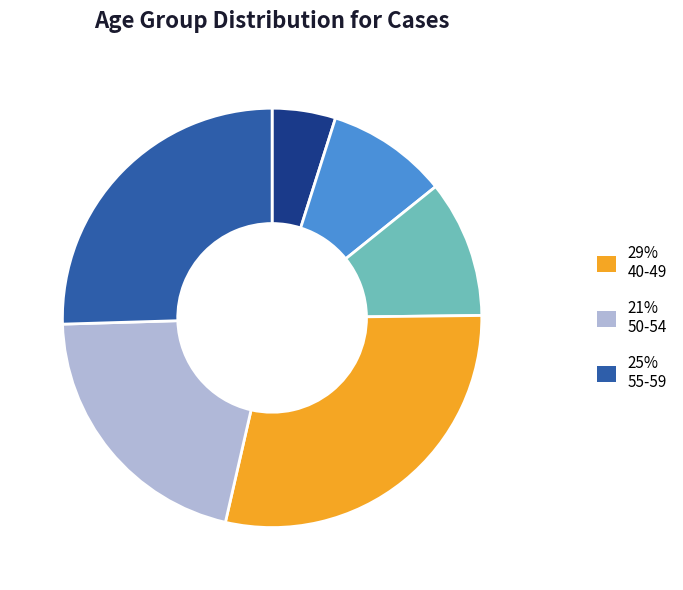

Is there any slice that represents more than half of the pie?

No